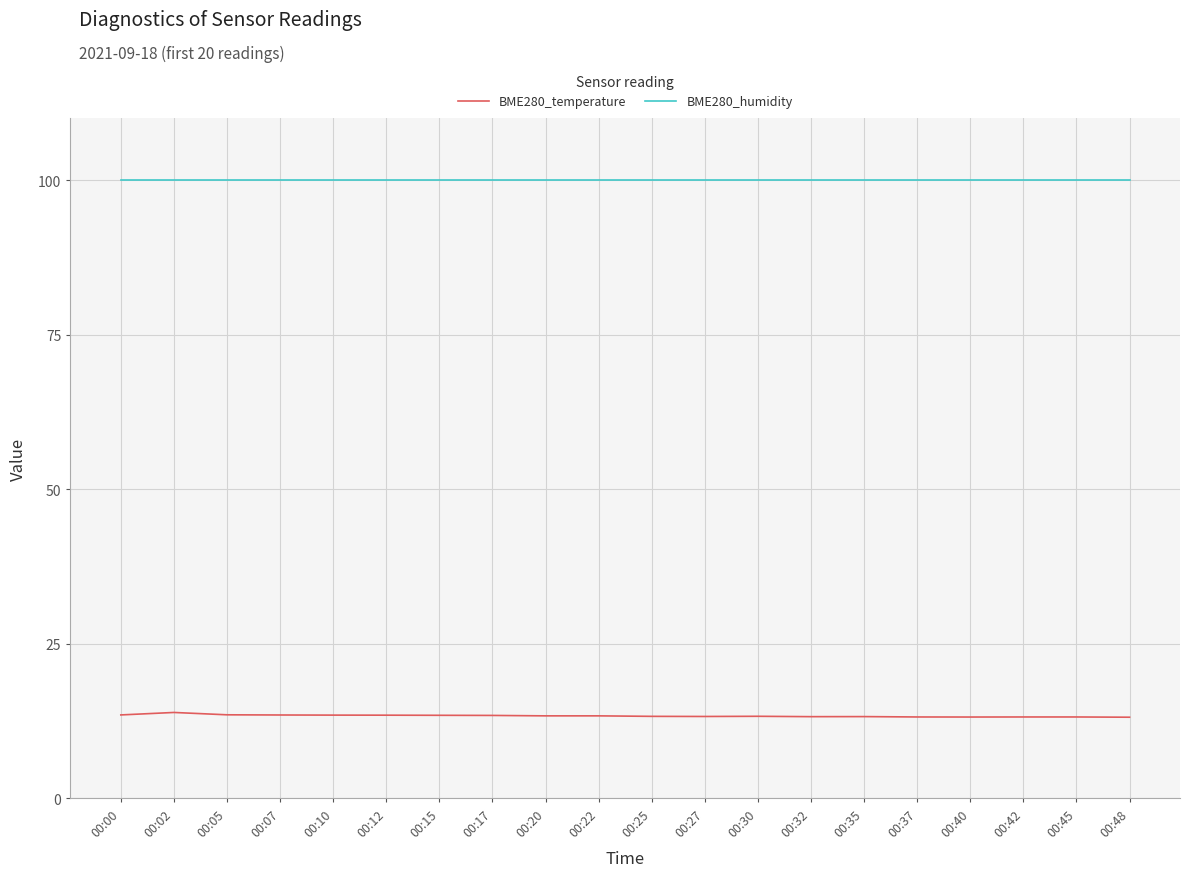

What is the total value across all series at 00:05?

113.5